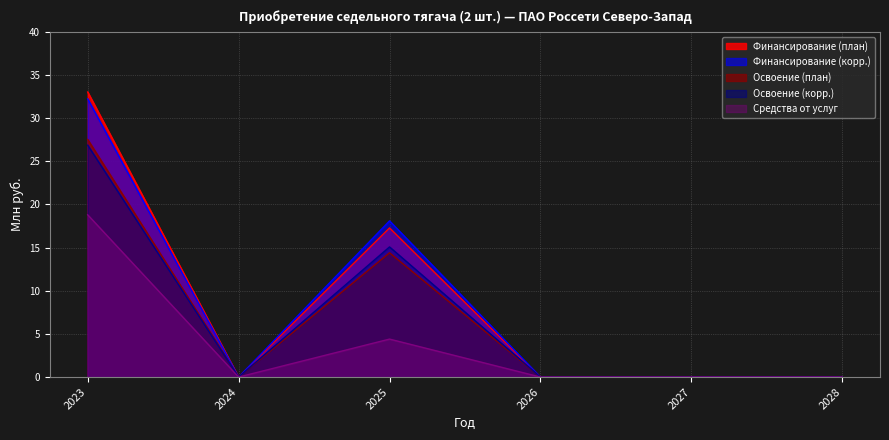

Reading left to right, list all the values displayed in this chart.

Финансирование (план): 33.0	0.0	17.3	0.0	0.0	0.0
Финансирование (корр.): 32.2	0.0	18.1	0.0	0.0	0.0
Освоение (план): 27.5	0.0	14.4	0.0	0.0	0.0
Освоение (корр.): 26.9	0.0	15.1	0.0	0.0	0.0
Средства от услуг: 18.8	0.0	4.4	0.0	0.0	0.0